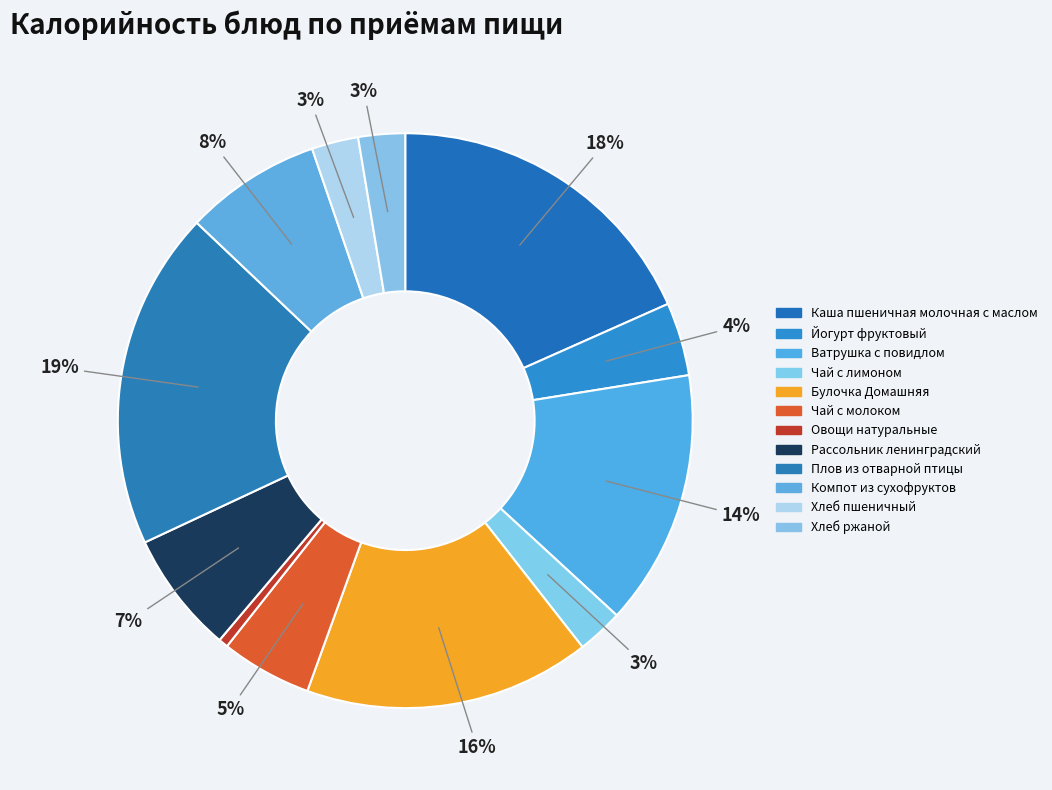

Rank the categories by value from lowest to highest.

Овощи натуральные, Чай с лимоном, Хлеб ржаной, Хлеб пшеничный, Йогурт фруктовый, Чай с молоком, Рассольник ленинградский, Компот из сухофруктов, Ватрушка с повидлом, Булочка Домашняя, Каша пшеничная
молочная с маслом, Плов из отварной птицы